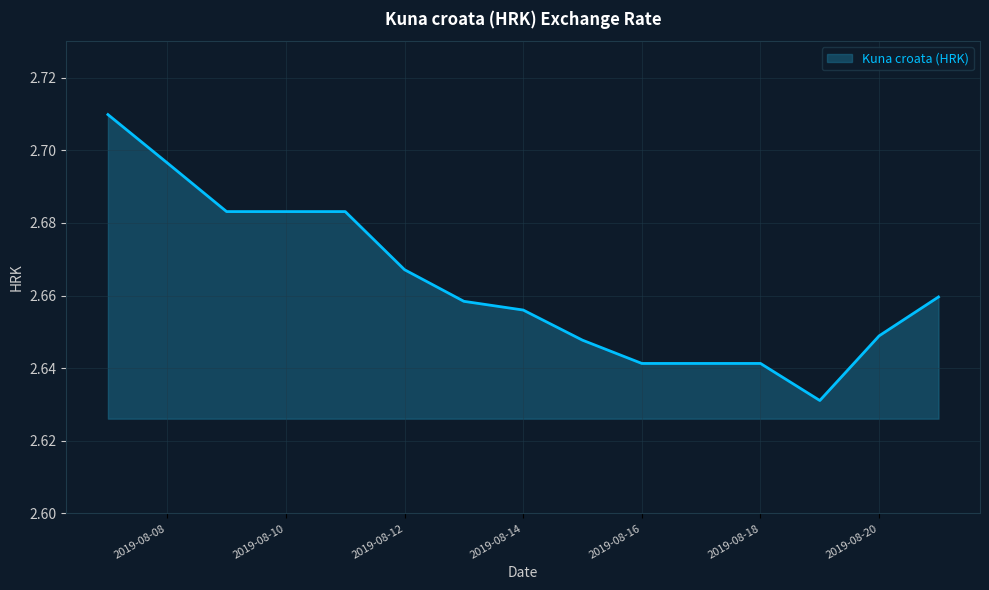

Reading left to right, extract all data points from this chart.

2.7	2.7	2.7	2.7	2.7	2.7	2.7	2.7	2.6	2.6	2.6	2.6	2.6	2.6	2.7